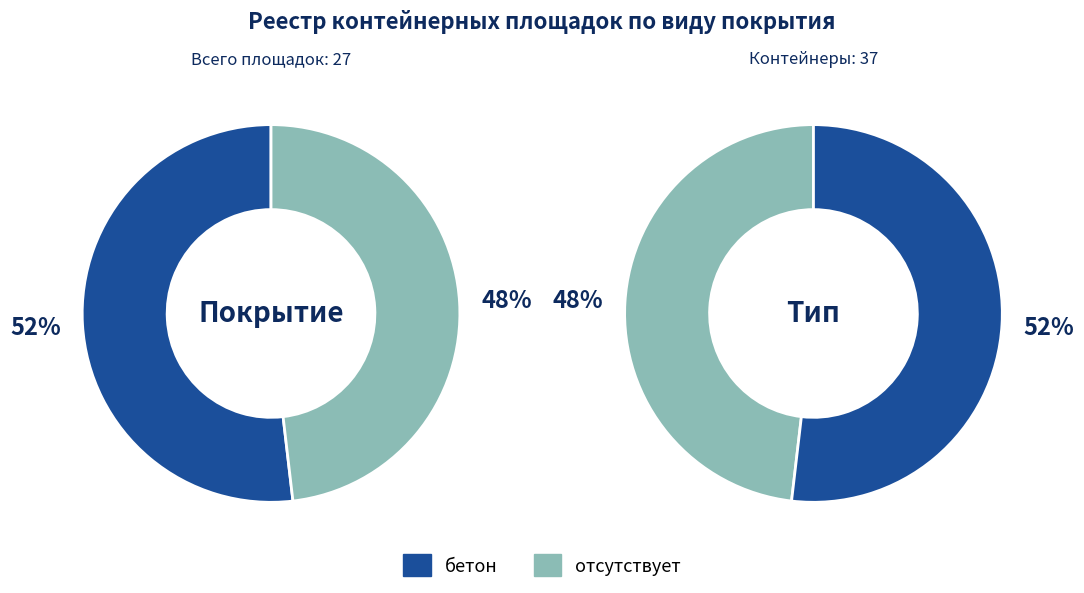

Is it true that бетон is 43% of the pie?

False